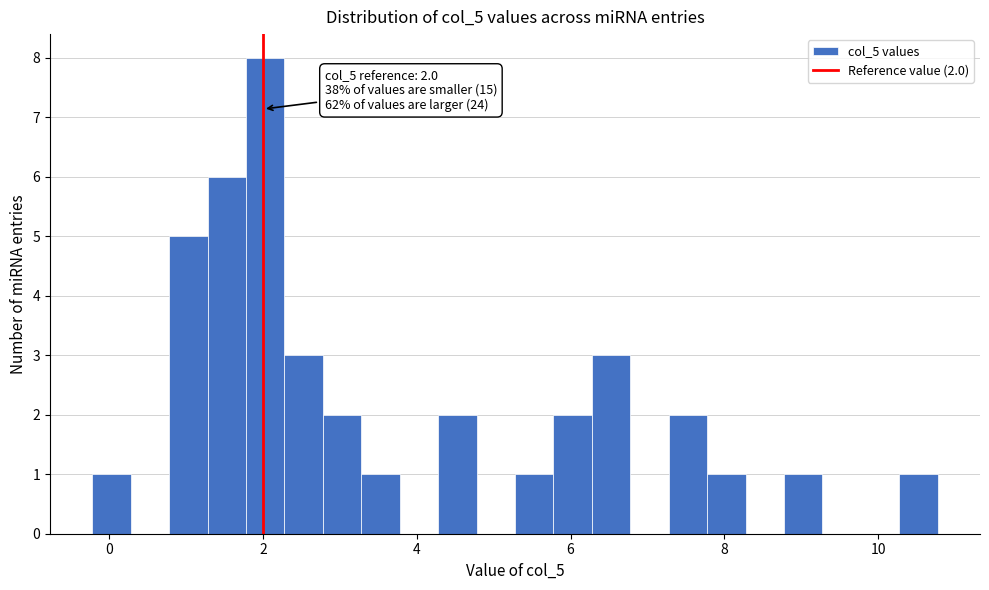

Read against the x-axis, roughly where is the centre of the tallest bar?

2.0